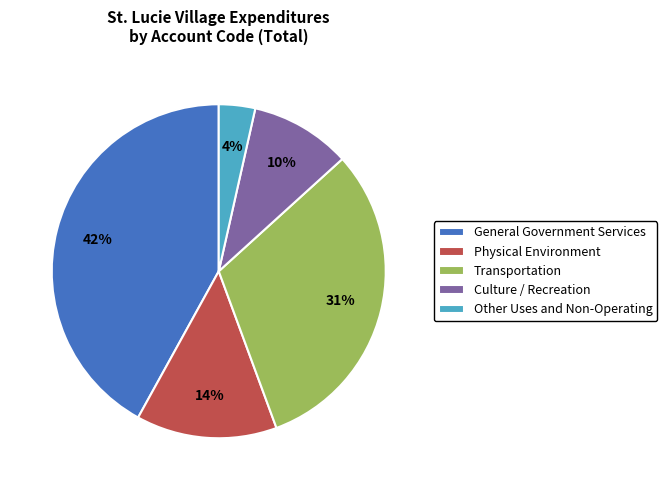

Is the sum of Physical Environment and Transportation greater than half?

No